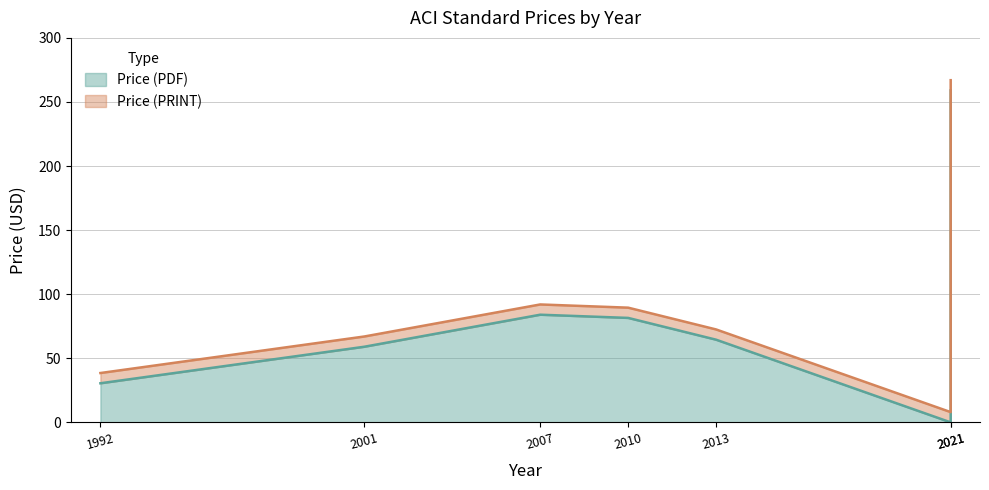

Which series has the largest range (max minus min)?

Price (PDF)